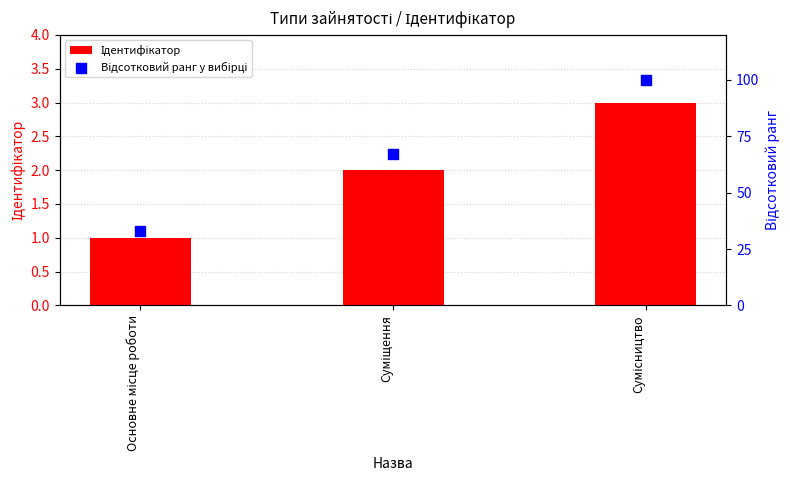

What are all the series names shown in the legend?

Ідентифікатор, Відсотковий ранг у вибірці